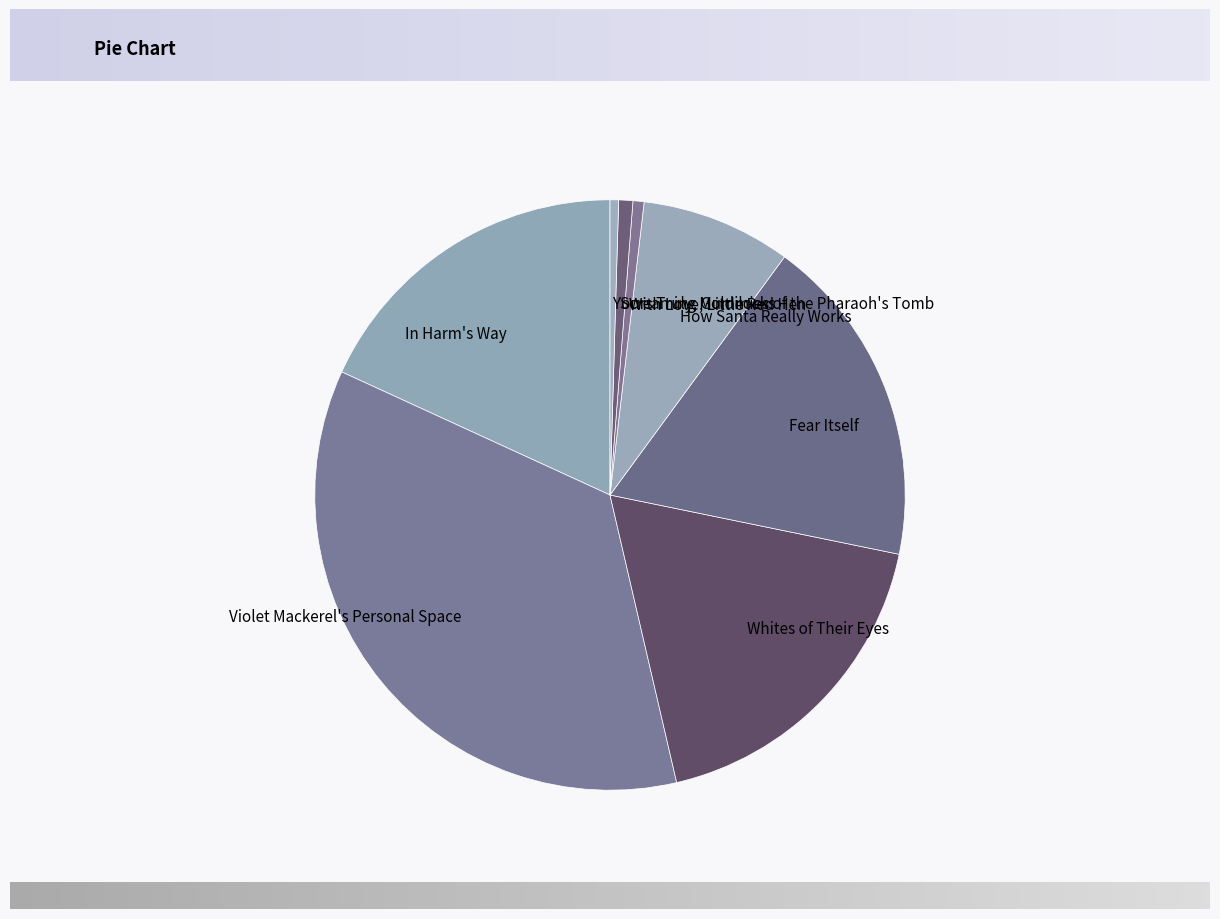

What is the largest slice in the pie chart?

Violet Mackerel's Personal Space